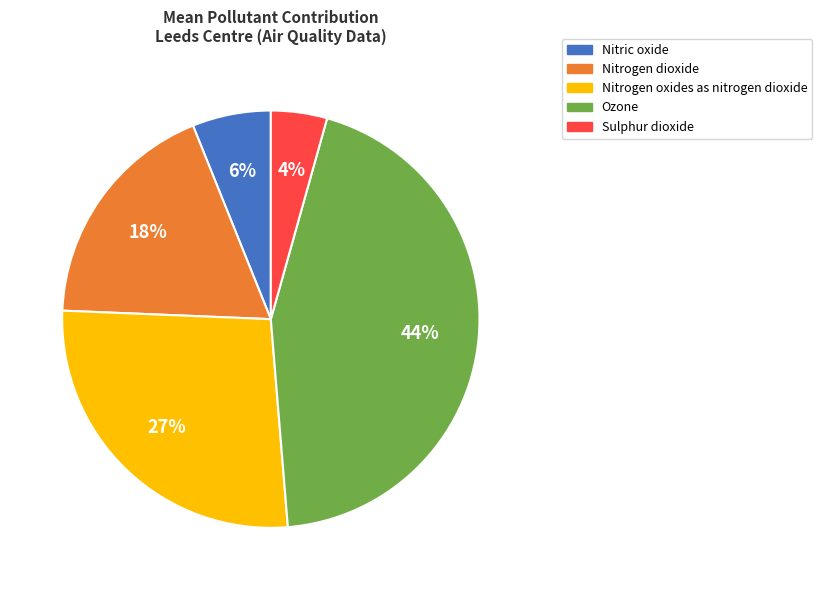

How many slices are in this pie chart?

5